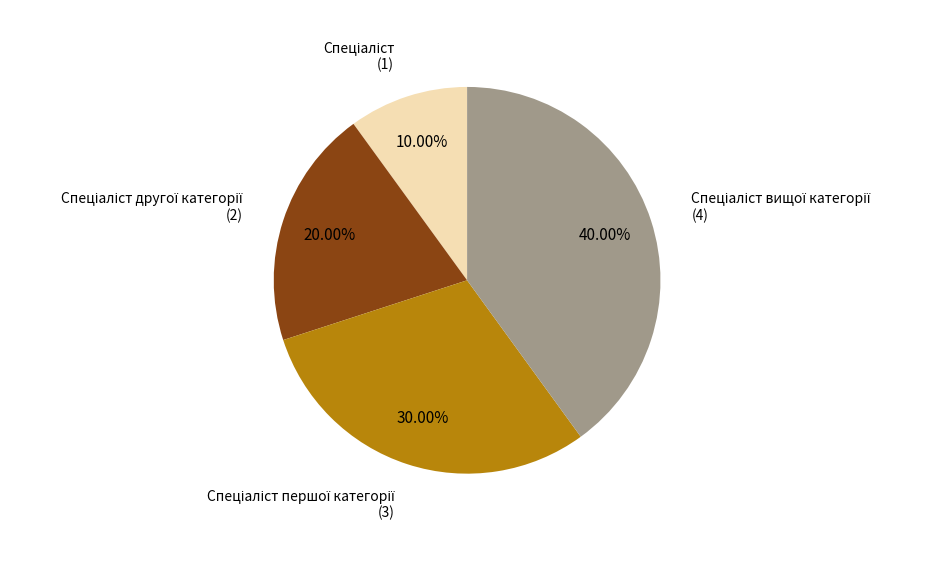

Is there any slice that represents more than half of the pie?

No